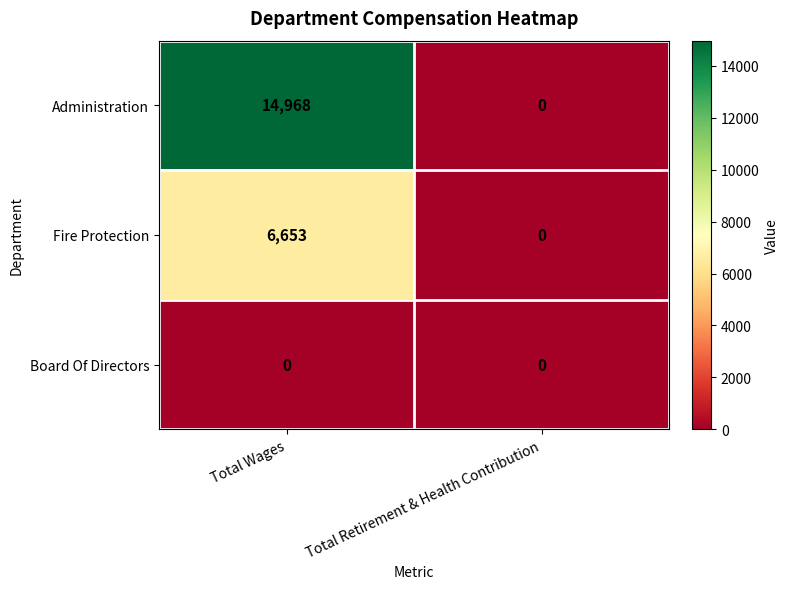

What is the sum of all Fire Protection values?

6653